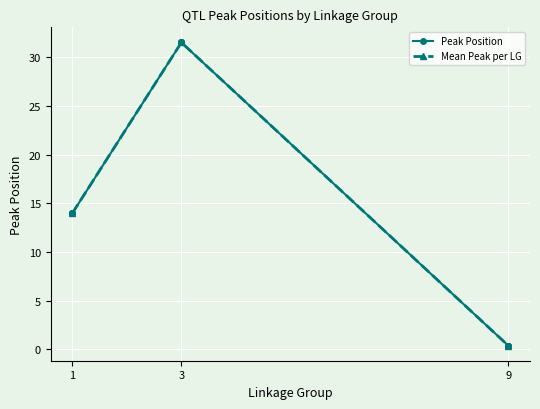

What is the value of the Mean Peak per LG point at the 2nd from the left?

31.5